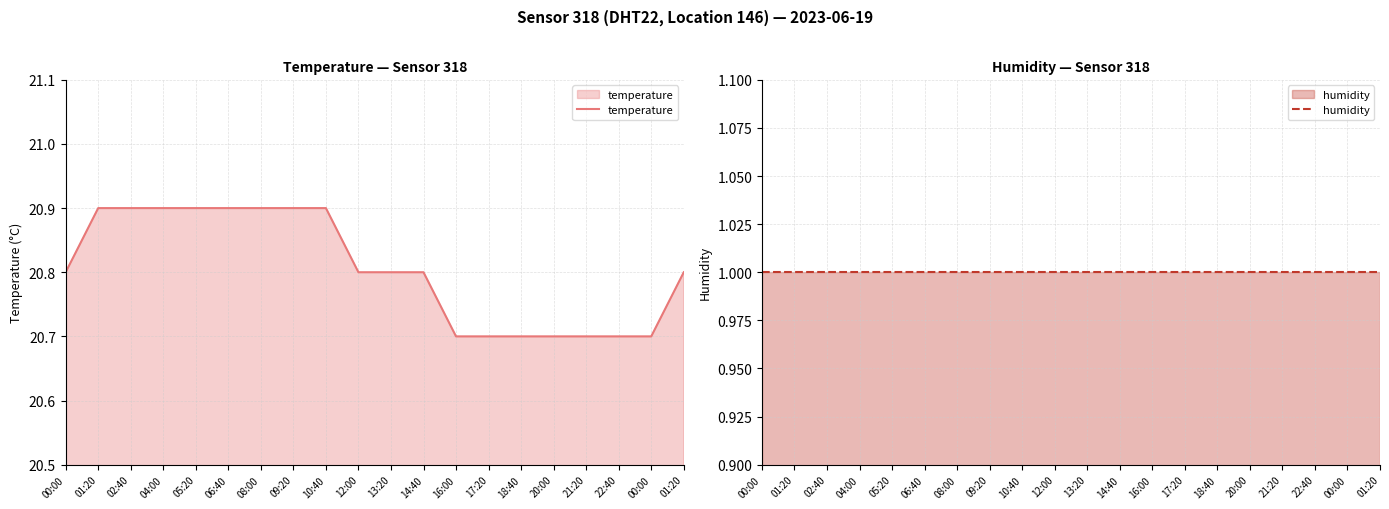

What is the value of the temperature point at the 3rd from the left?

20.9